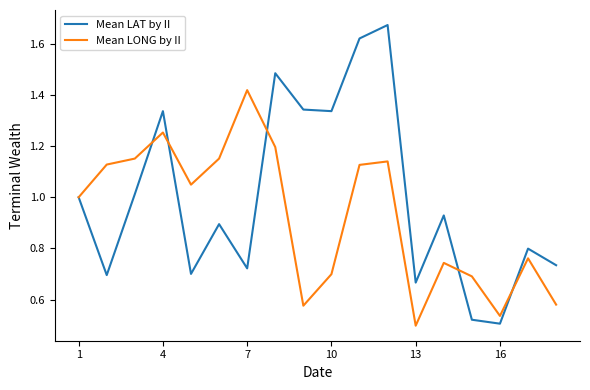

Which series has the largest total across all categories?

Mean LAT by II